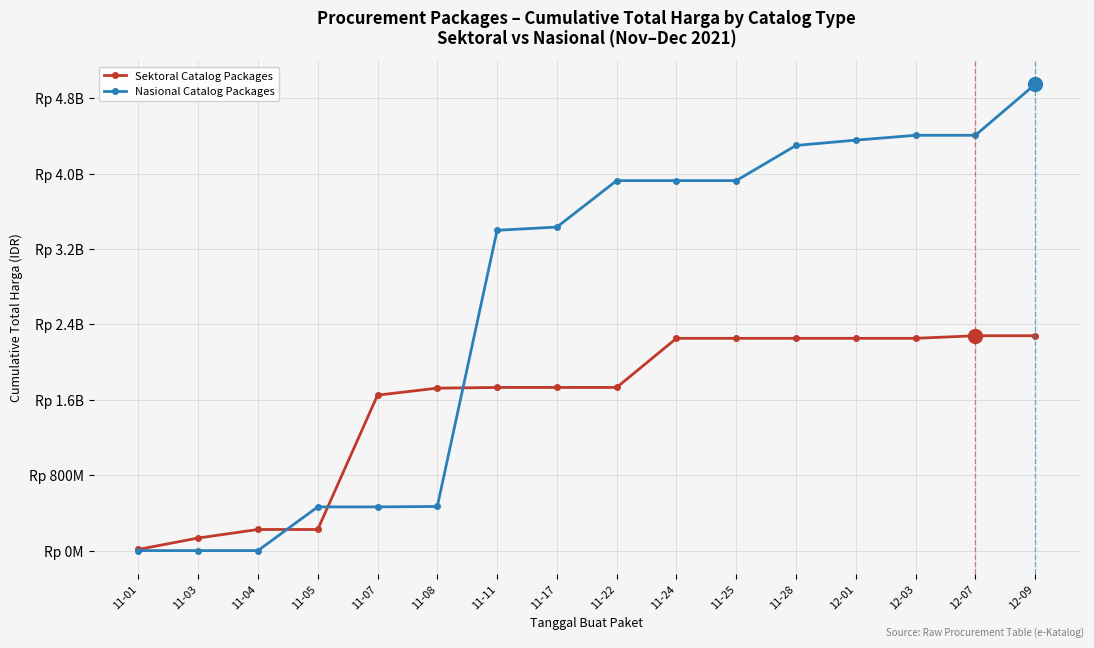

Which series has the largest total across all categories?

Nasional Catalog Packages